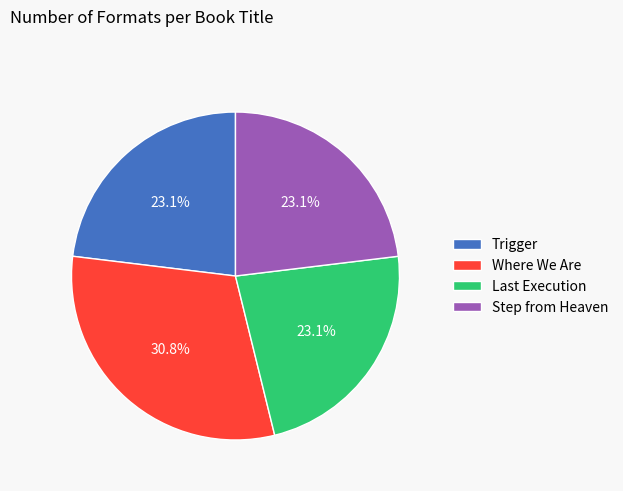

How much of the chart is everything except Where We Are?

69.2%